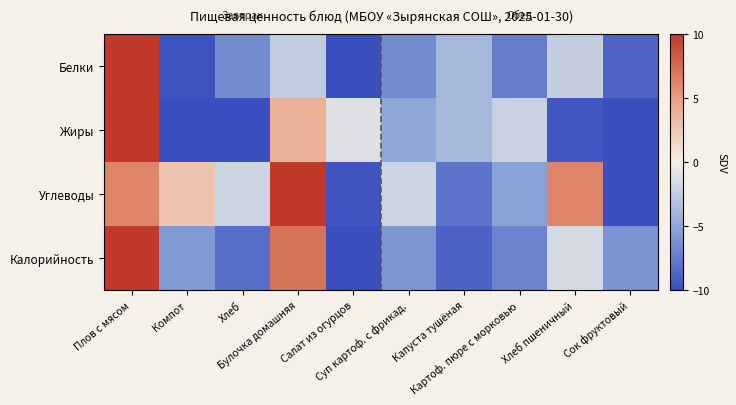

Which series has the largest total across all categories?

Углеводы